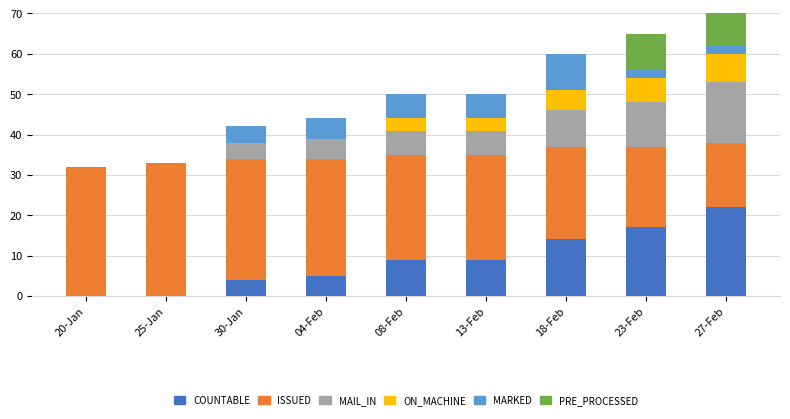

What are all the series names shown in the legend?

COUNTABLE, ISSUED, MAIL_IN, ON_MACHINE, MARKED, PRE_PROCESSED